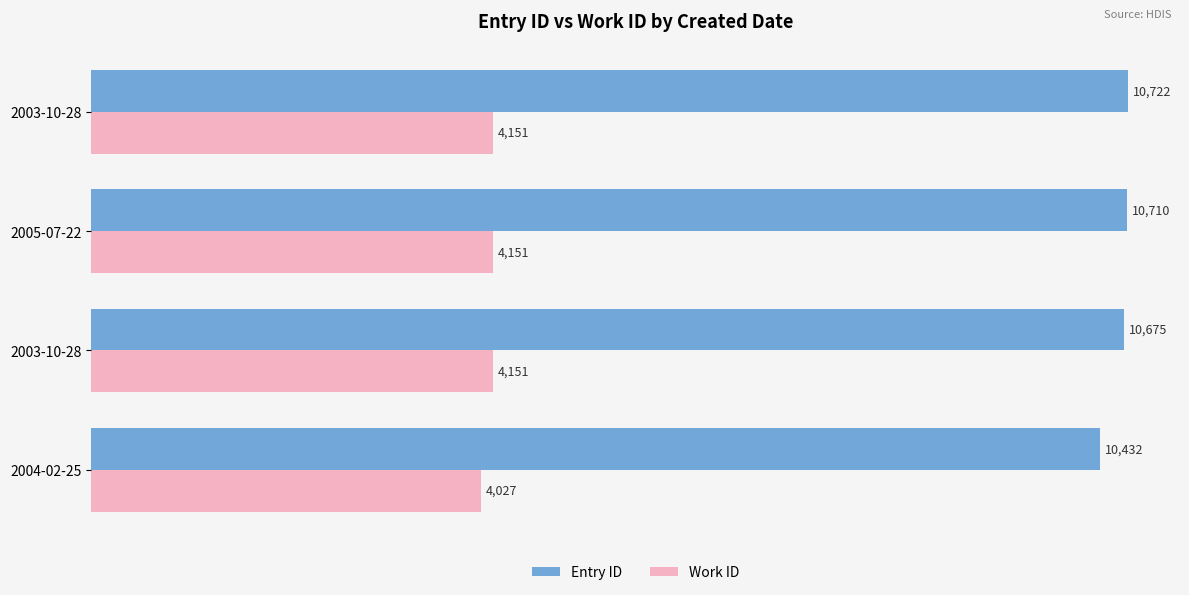

Are the bars horizontal?

Yes